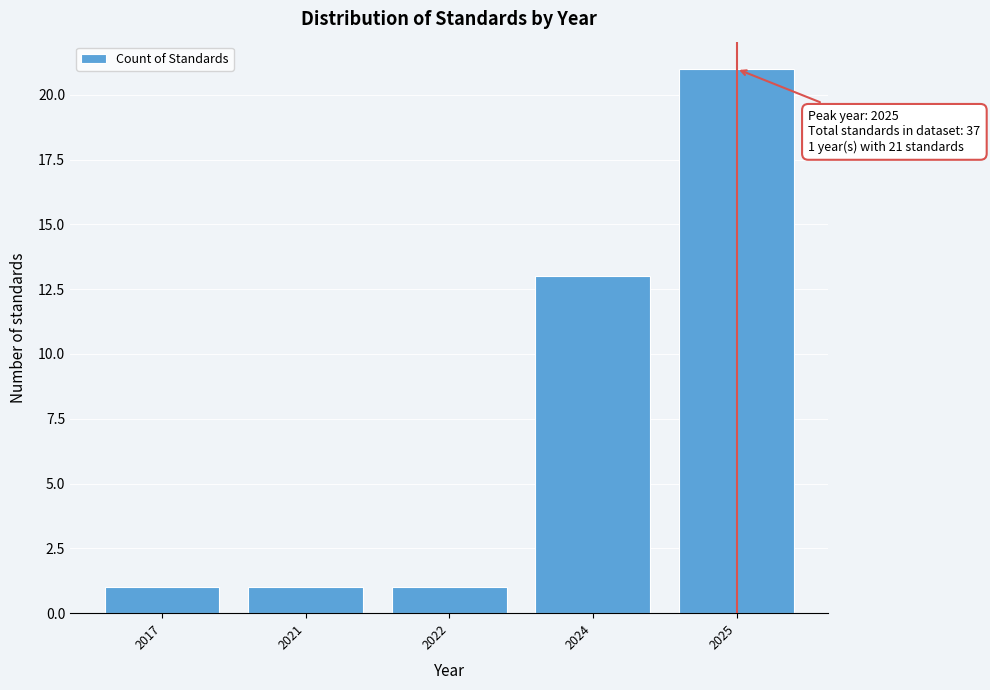

Reading left to right, list all the values displayed in this chart.

2017=1	2021=1	2022=1	2024=13	2025=21